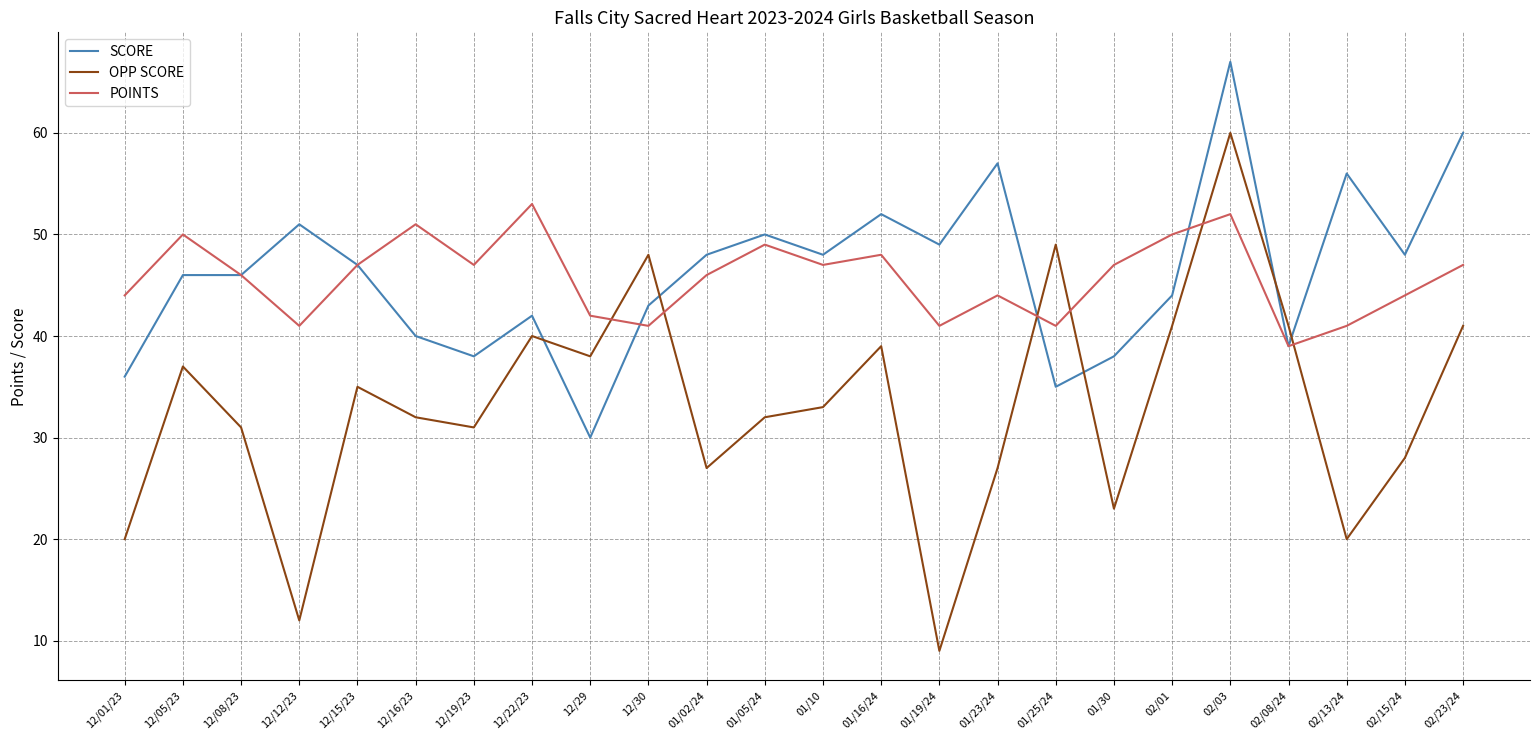

What position from the right is 02/15/24?

2